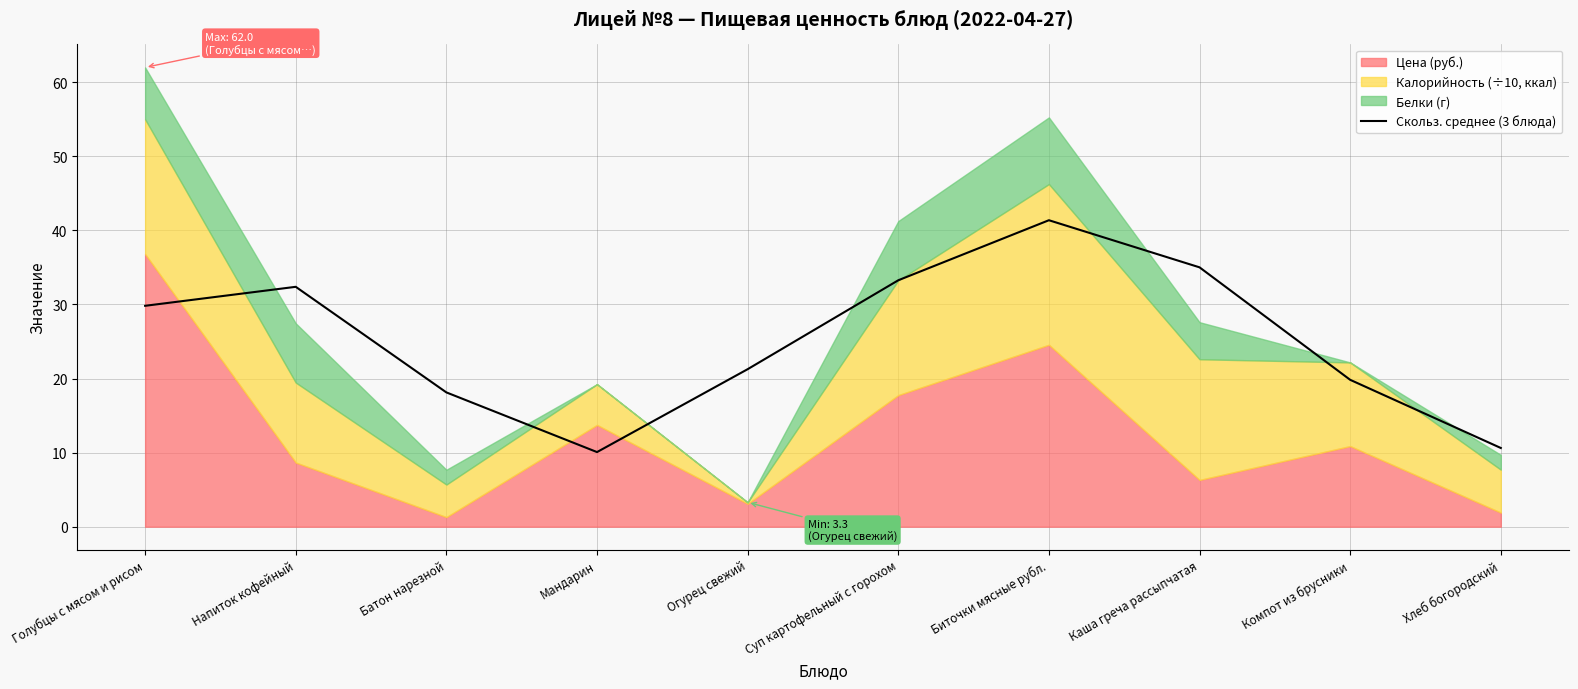

What is the change in value from Голубцы с мясом и рисом to Биточки мясные рубл.?

+11.6